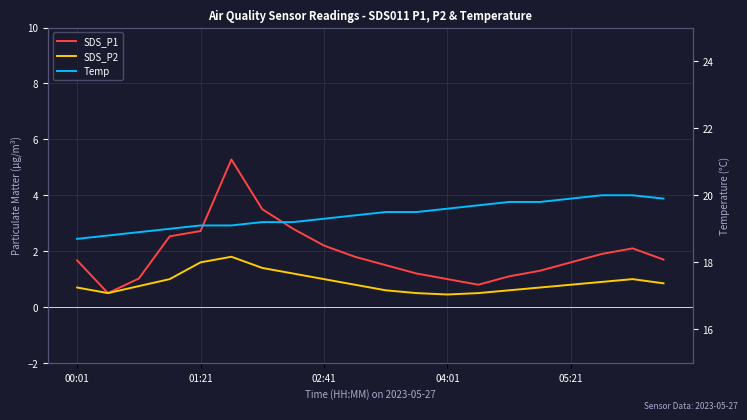

Reading left to right, what are all the values shown in this chart?

SDS_P1: 1.7	0.5	1.0	2.5	2.7	5.3	3.5	2.8	2.2	1.8	1.5	1.2	1.0	0.8	1.1	1.3	1.6	1.9	2.1	1.7
SDS_P2: 0.7	0.5	0.8	1.0	1.6	1.8	1.4	1.2	1.0	0.8	0.6	0.5	0.5	0.5	0.6	0.7	0.8	0.9	1.0	0.8
Temp: 18.7	18.8	18.9	19.0	19.1	19.1	19.2	19.2	19.3	19.4	19.5	19.5	19.6	19.7	19.8	19.8	19.9	20.0	20.0	19.9